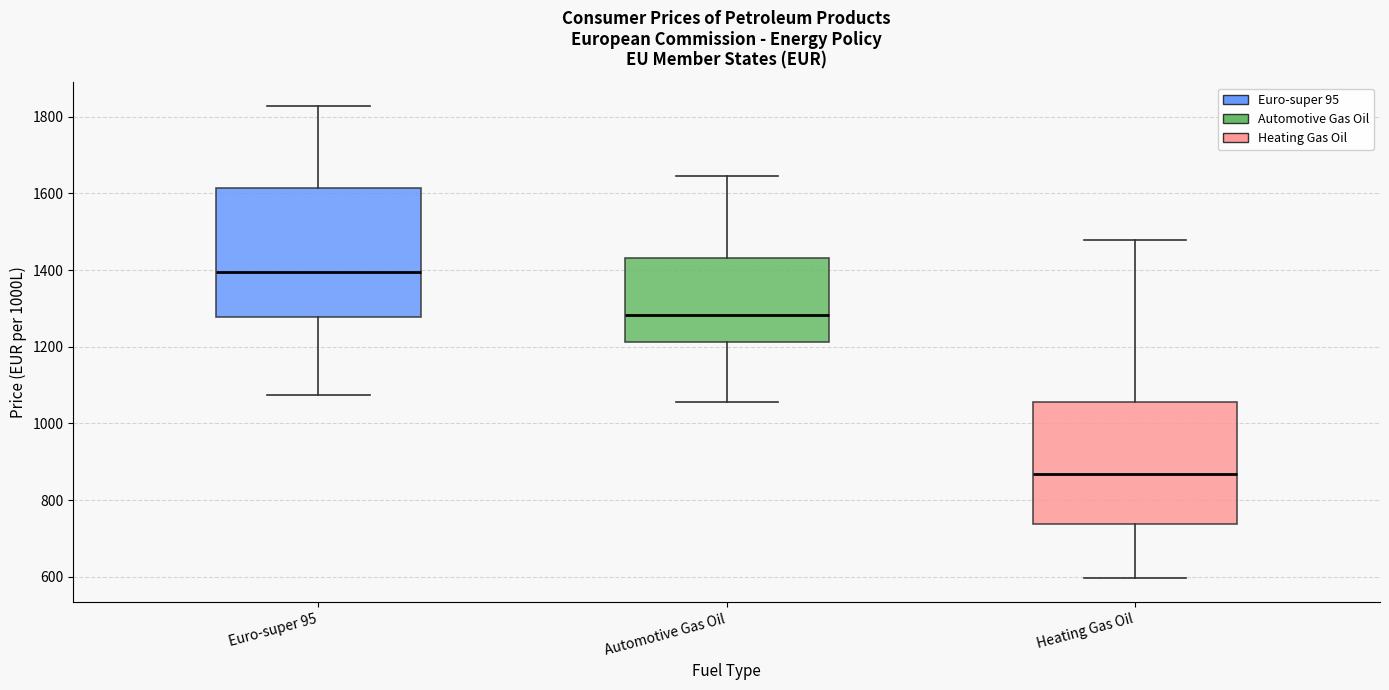

Reading left to right, transcribe this box plot: for each box, give where its median line is, the range the box spans, and where its two whiskers end, as read against the y-axis. The values are not printed on the chart, so give them approximately, as read against the axis.

Euro-super 95: median 1400, box 1280 to 1620, whiskers 1080 to 1820
Automotive Gas Oil: median 1280, box 1220 to 1440, whiskers 1060 to 1640
Heating Gas Oil: median 860, box 740 to 1060, whiskers 600 to 1480